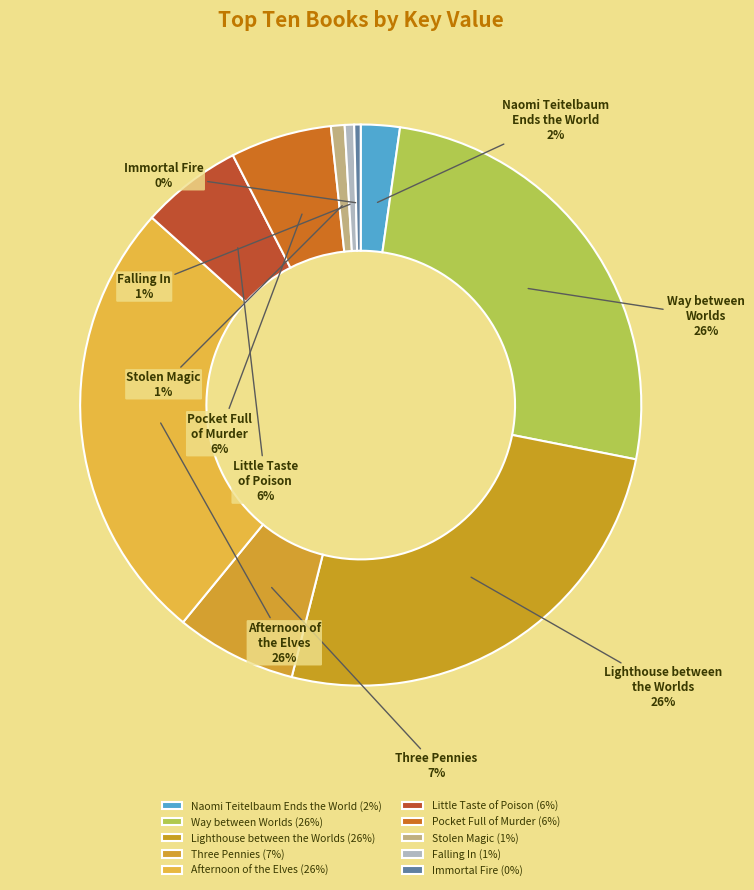

Between Little Taste of Poison and Afternoon of the Elves, which is larger?

Afternoon of the Elves